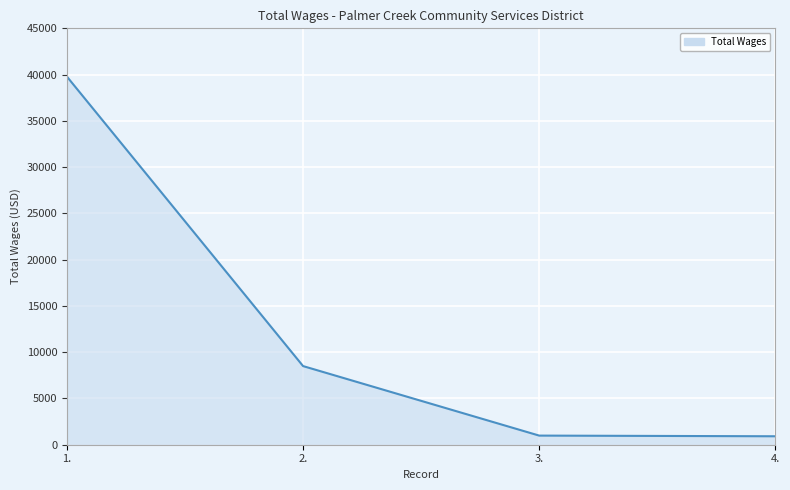

What is the minimum value shown in the chart?

914